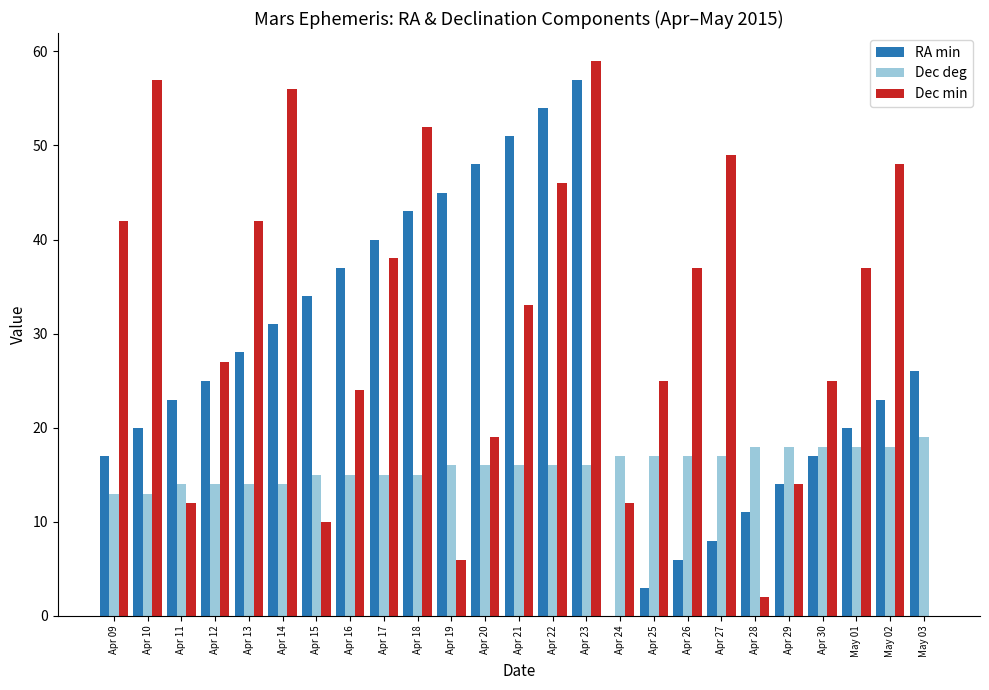

At which category does the chart reach its peak across all series?

Apr 23